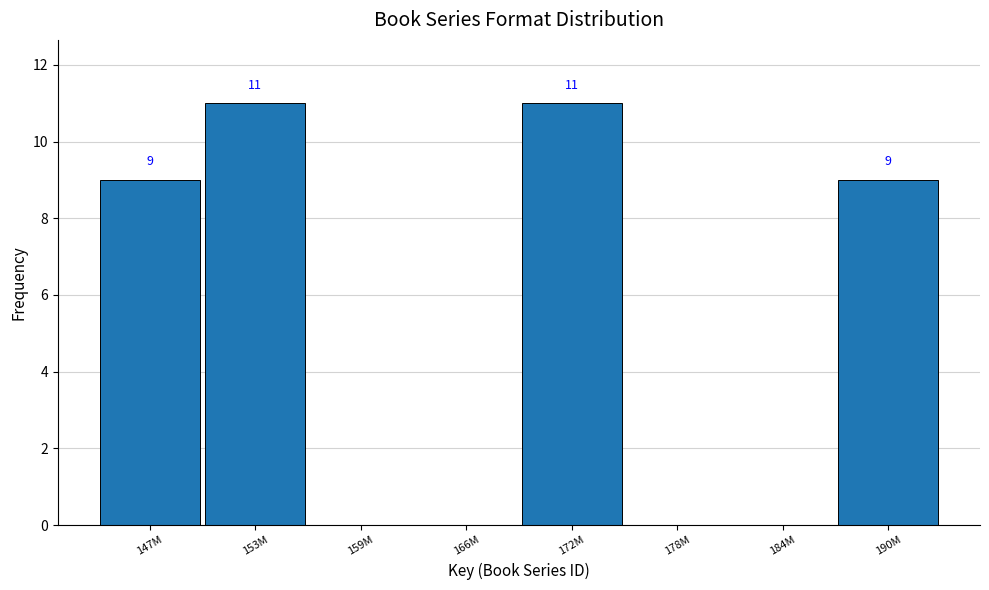

Reading left to right, transcribe all the data shown in this chart.

147M=9	153M=11	159M=0	166M=0	172M=11	178M=0	184M=0	190M=9